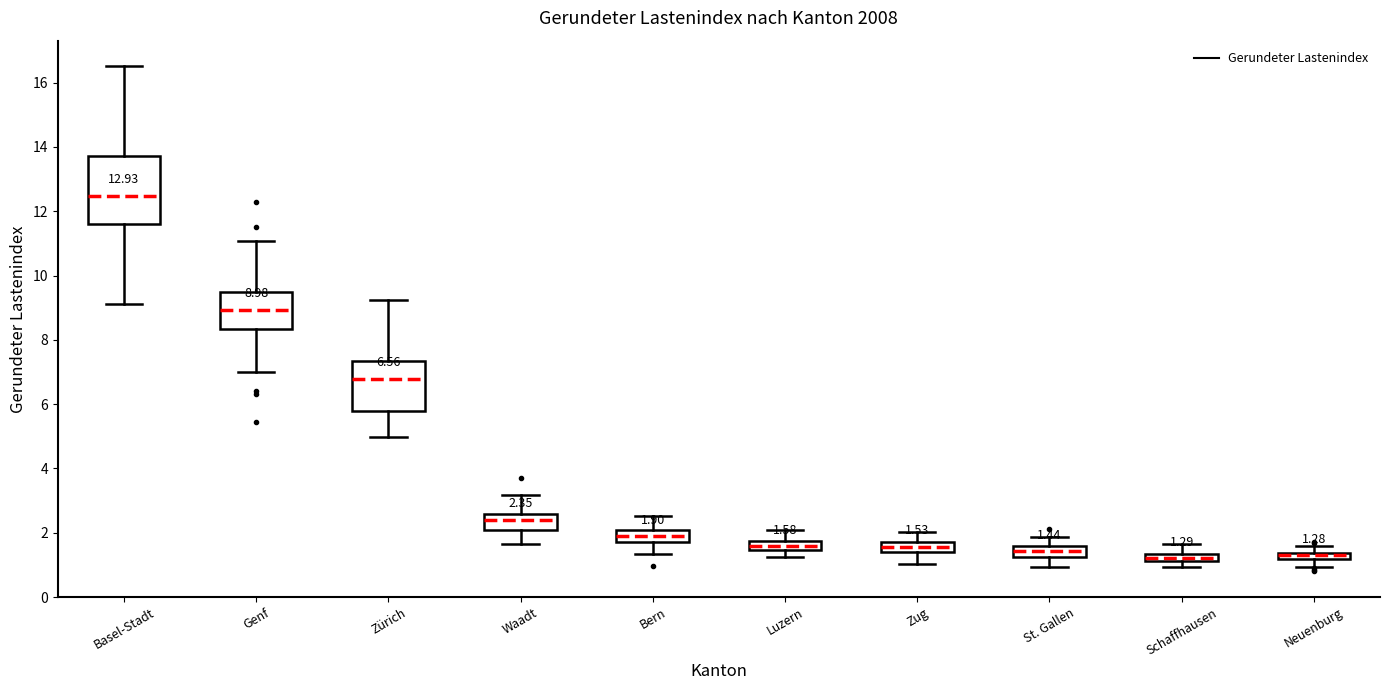

Which box is the tallest, from its lower edge to its upper edge?

Basel-Stadt